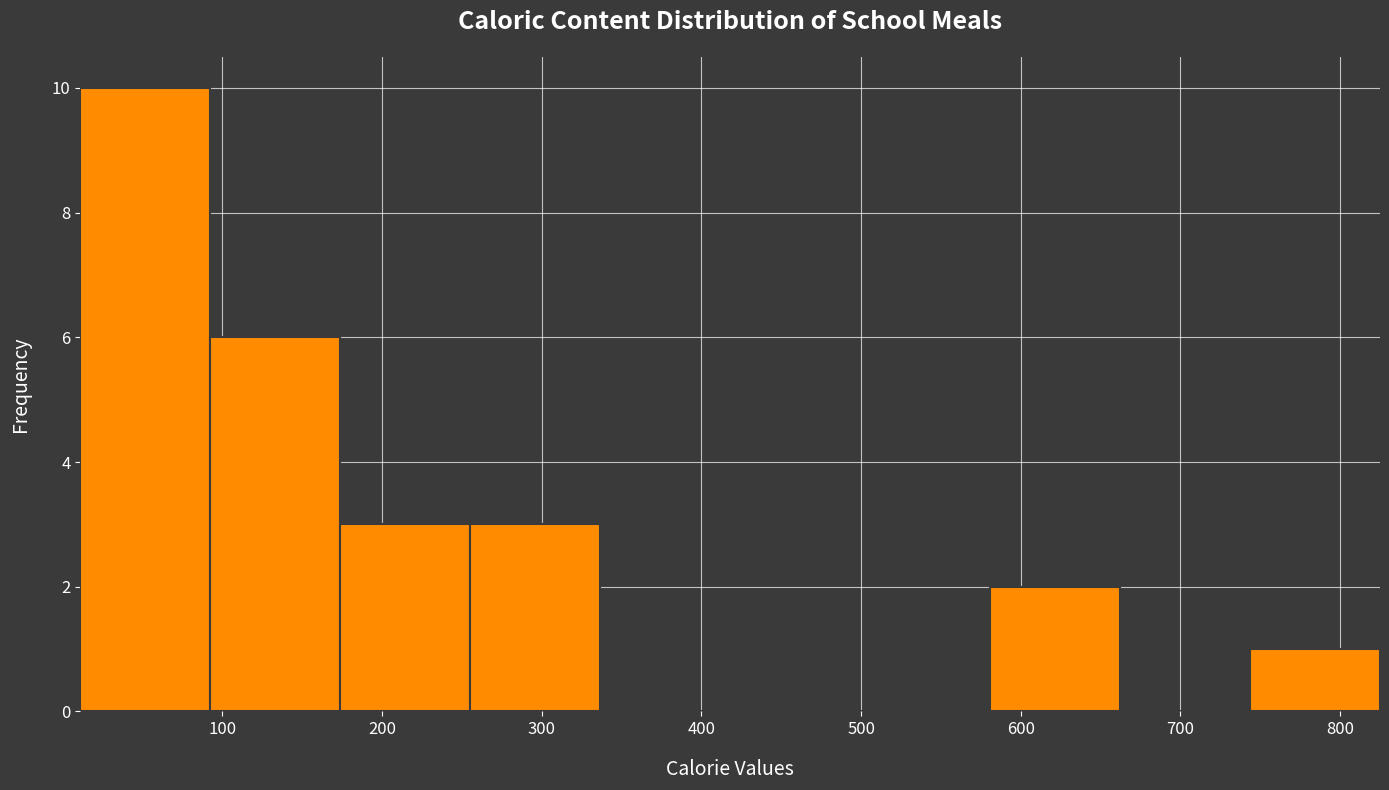

How tall is the bar that spans 170 to 260 on the x-axis? Neither the bar edges nor the heights are printed on the chart, so give them approximately, as read against the axes.

3